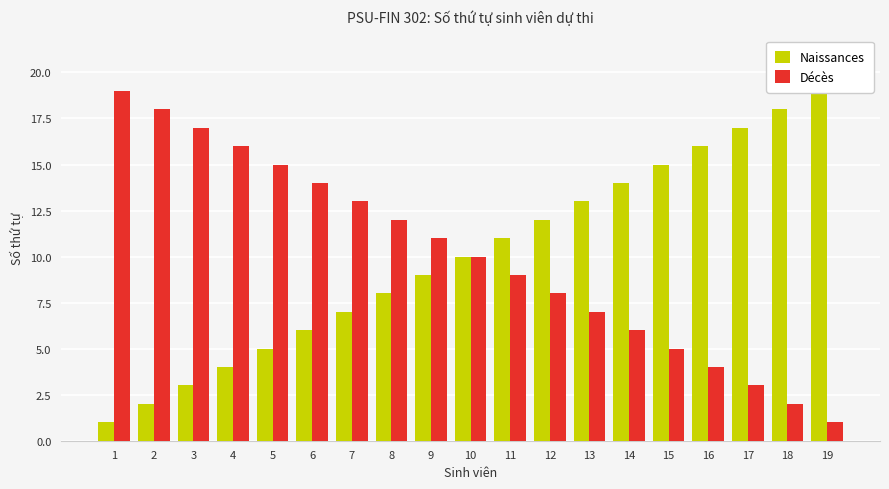

Rank the series at 19 from highest to lowest value.

Naissances, Décès